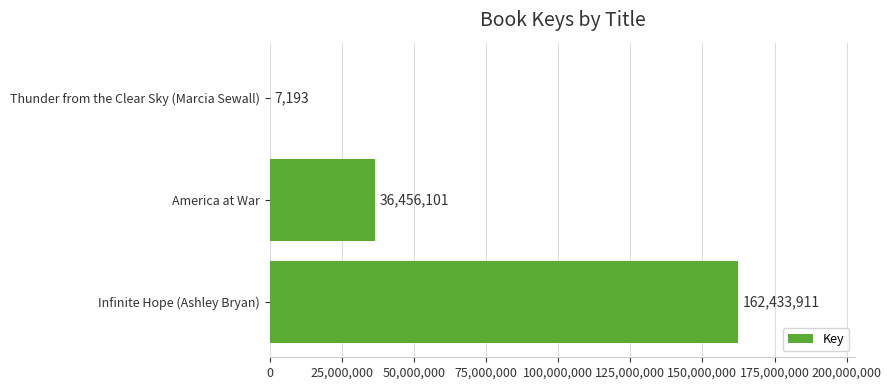

Reading top to bottom, list all the values displayed in this chart.

Thunder from the Clear Sky (Marcia Sewall)=7193	America at War=36456101	Infinite Hope (Ashley Bryan)=162433911